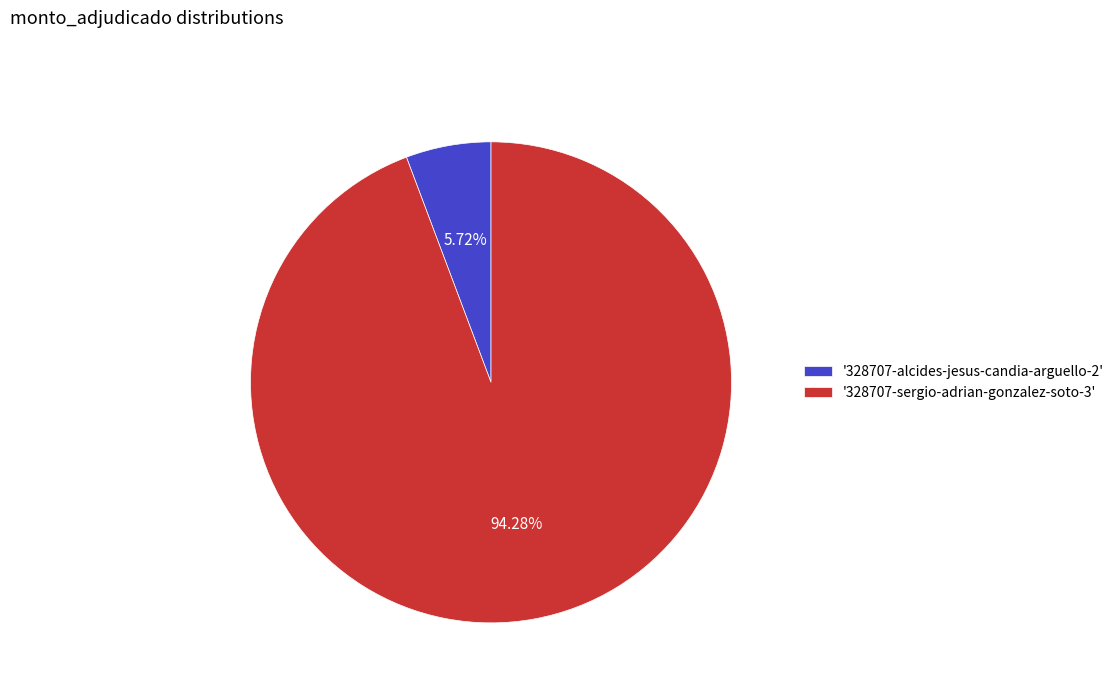

Does any single category account for the majority?

Yes